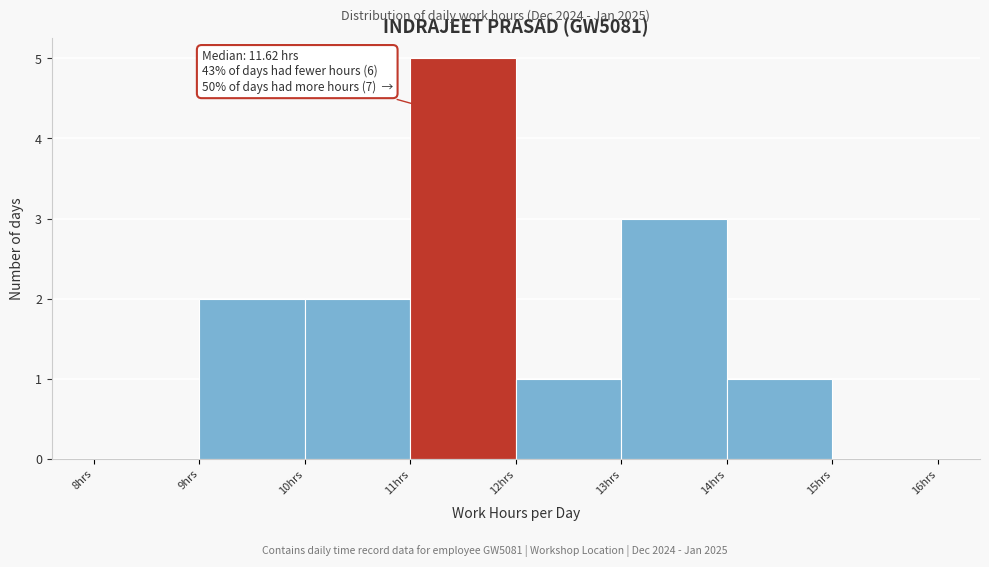

Which range on the x-axis has the tallest bar?

11 to 12